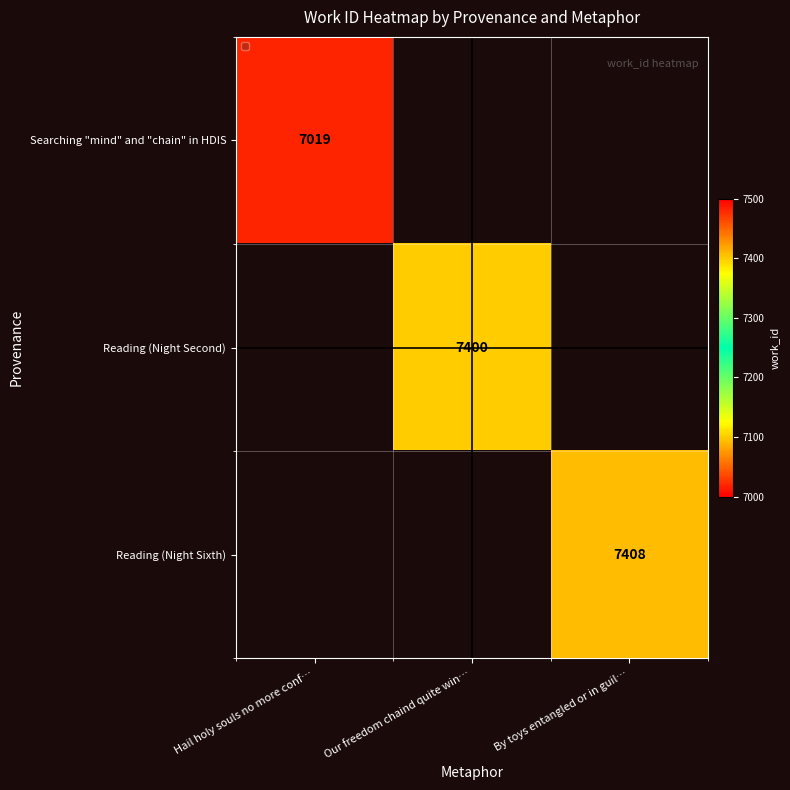

Where is Searching "mind" and "chain" in HDIS nearest to the value 7019?

Hail holy souls no more conf…